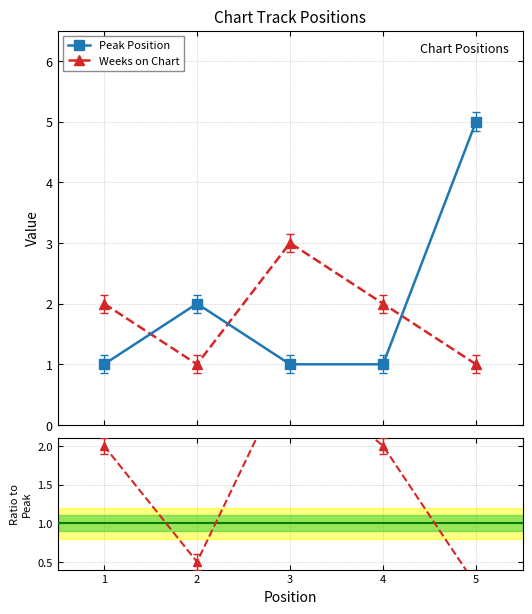

How many intersections are there between Peak Position and Weeks on Chart?

3